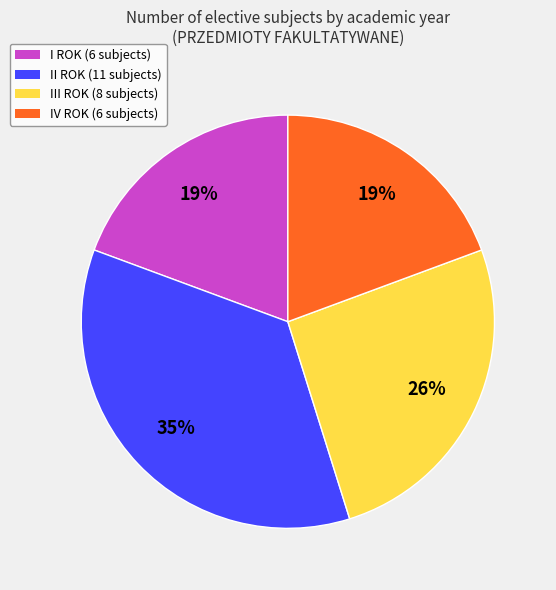

To the nearest percent, what is the combined percentage of III ROK and I ROK?

45%